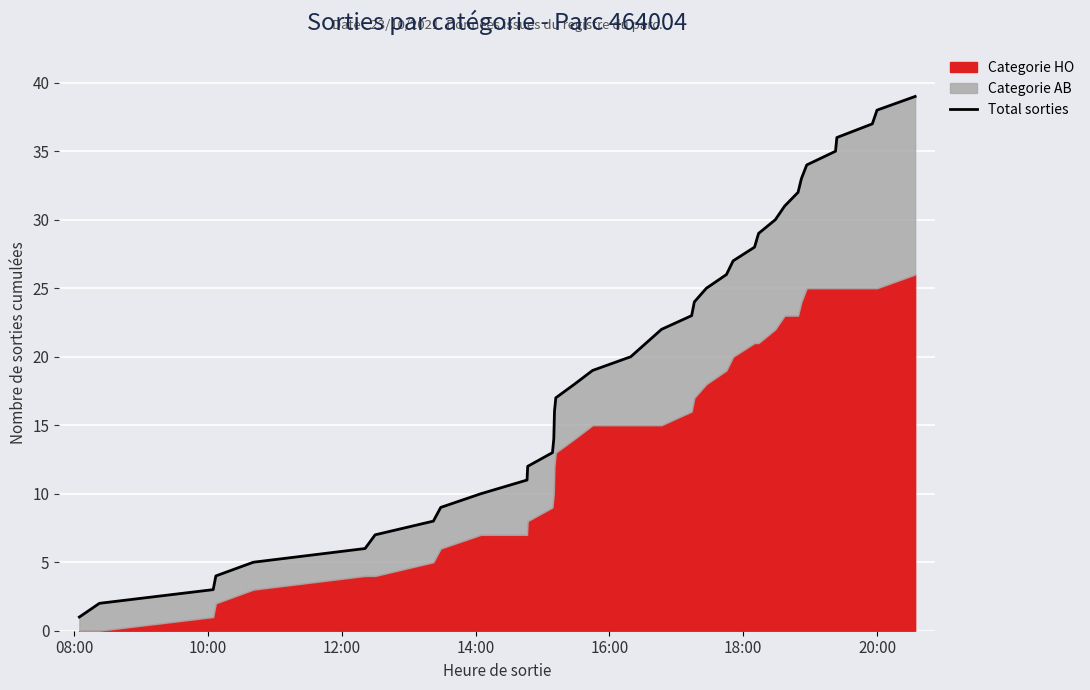

How many data points does each series have?

38